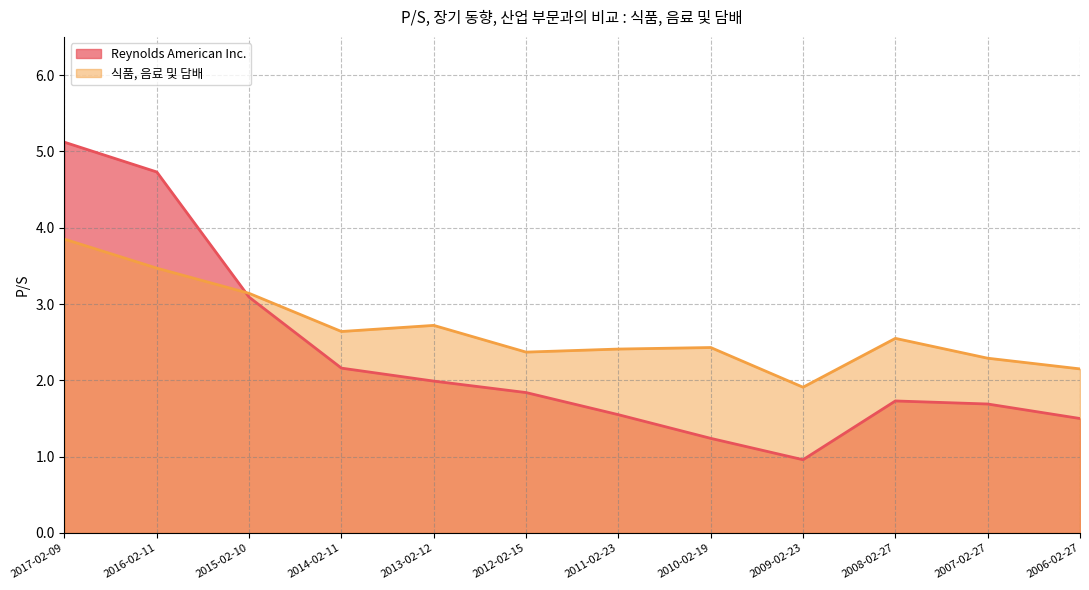

Between 2014-02-11 and 2006-02-27, which series saw the biggest shift?

Reynolds American Inc.